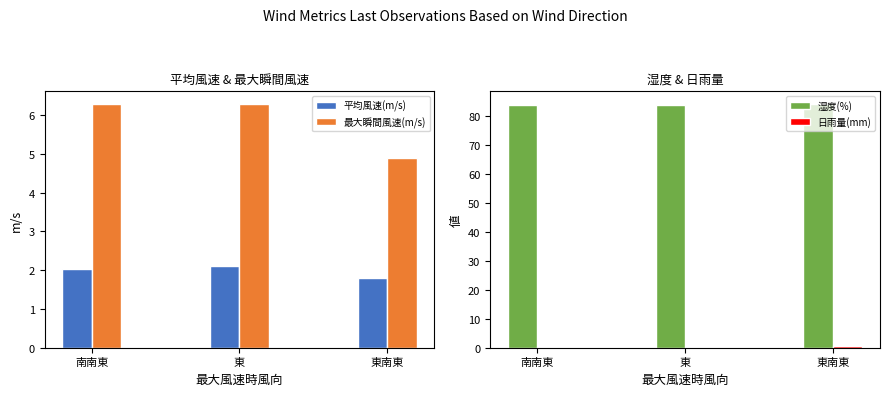

The 日雨量(mm) series shows -0.2 at 東. True or false?

False